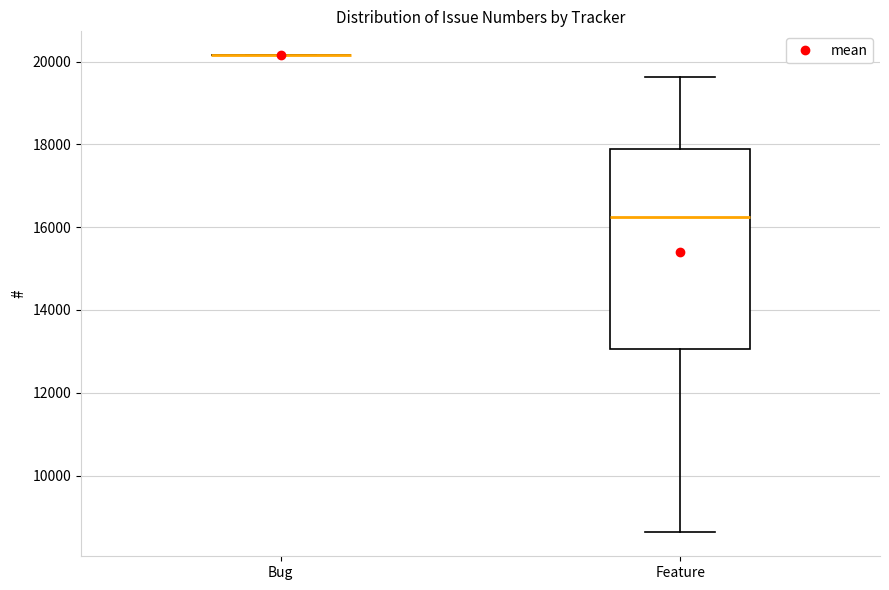

Which box is the tallest, from its lower edge to its upper edge?

Feature